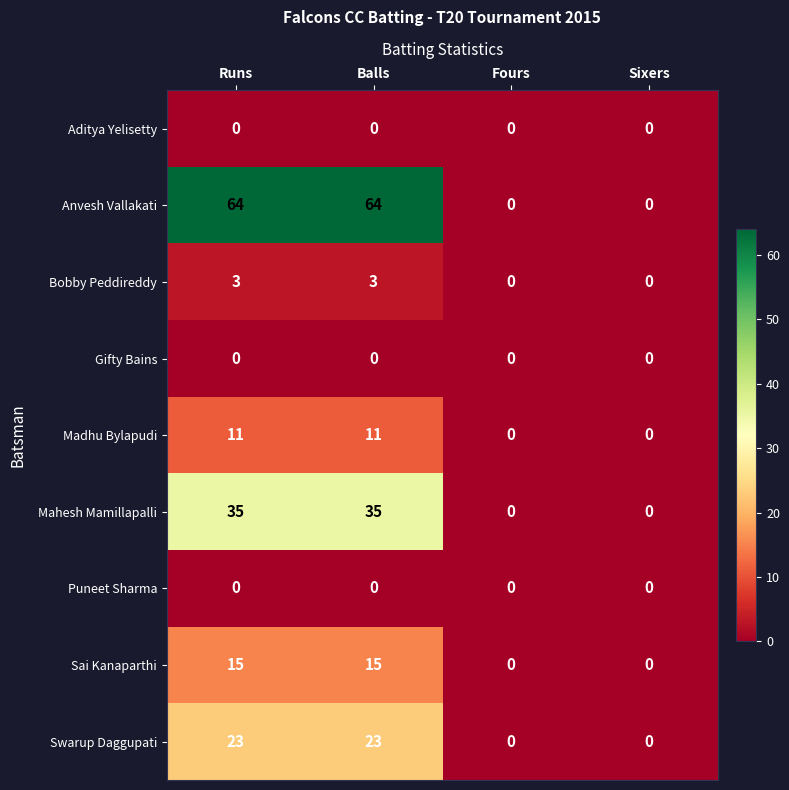

The value of Bobby Peddireddy at Sixers is 0. True or false?

True